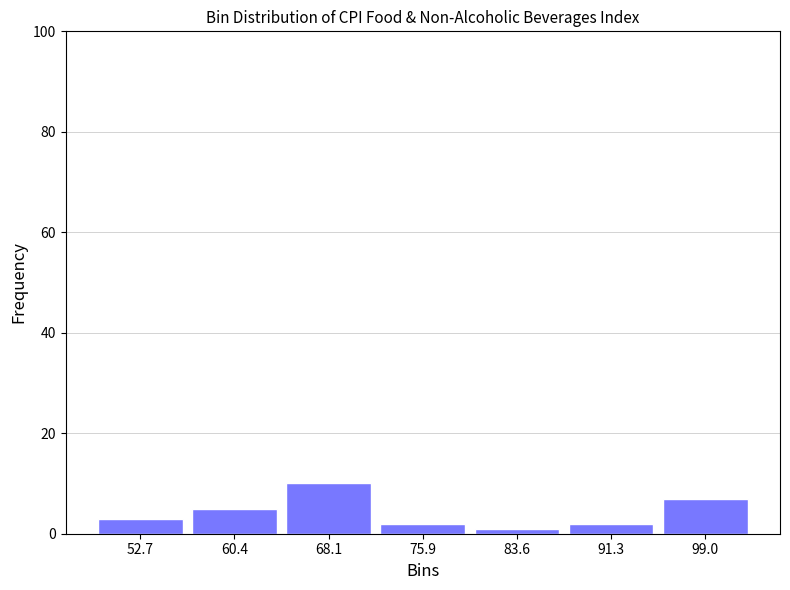

Reading left to right, transcribe this chart: for each bar, give the range it covers on the x-axis and its height. Neither the bar edges nor the heights are printed on the chart, so give them approximately, as read against the axes.

49 to 57: 4
57 to 64: 6
64 to 72: 10
72 to 80: 2
80 to 87: under 2
87 to 95: 2
95 to 103: 8